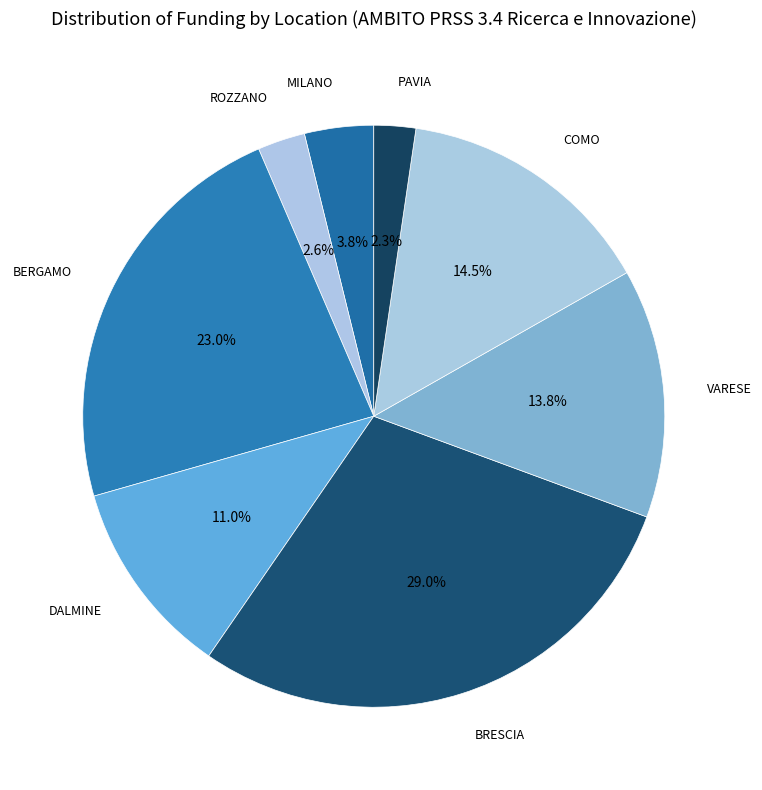

How many slices are in this pie chart?

8